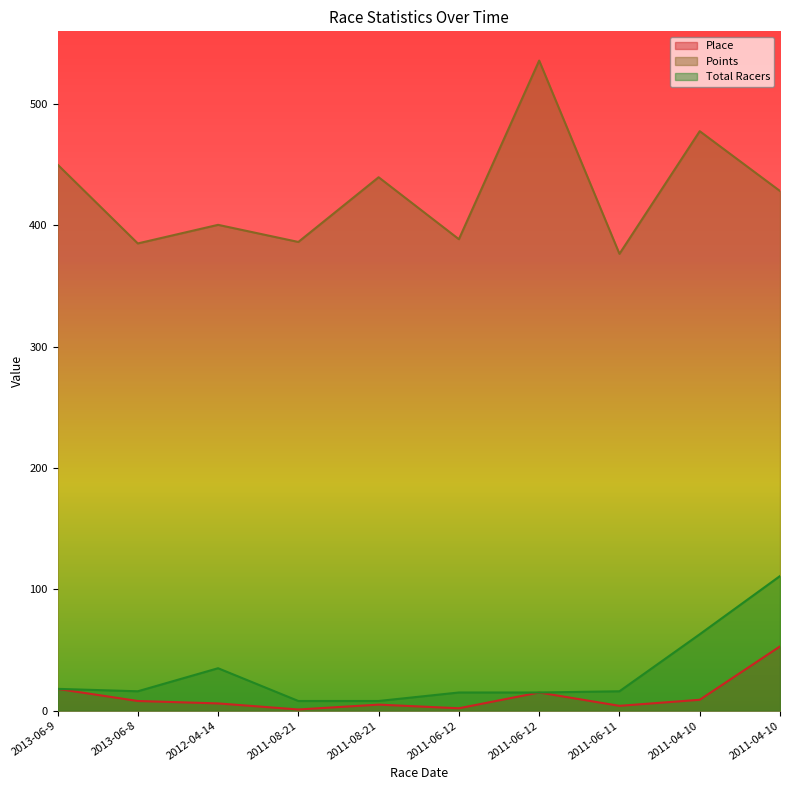

True or false: Points and Place cross at least once.

False